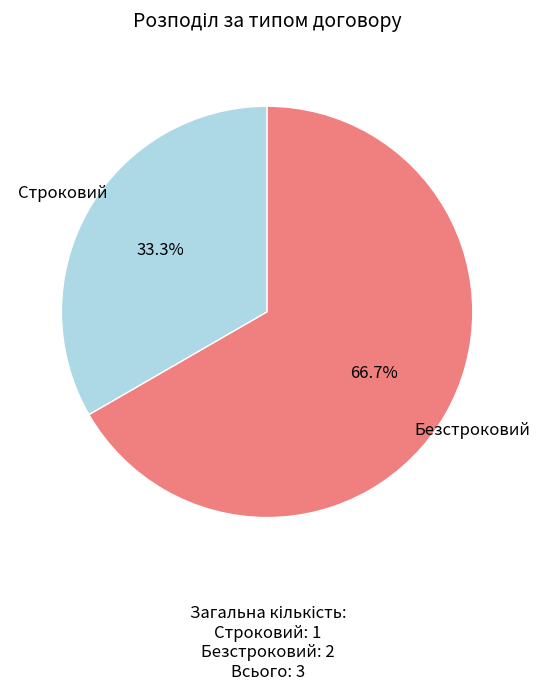

How much of the chart is everything except Безстроковий?

33.3%